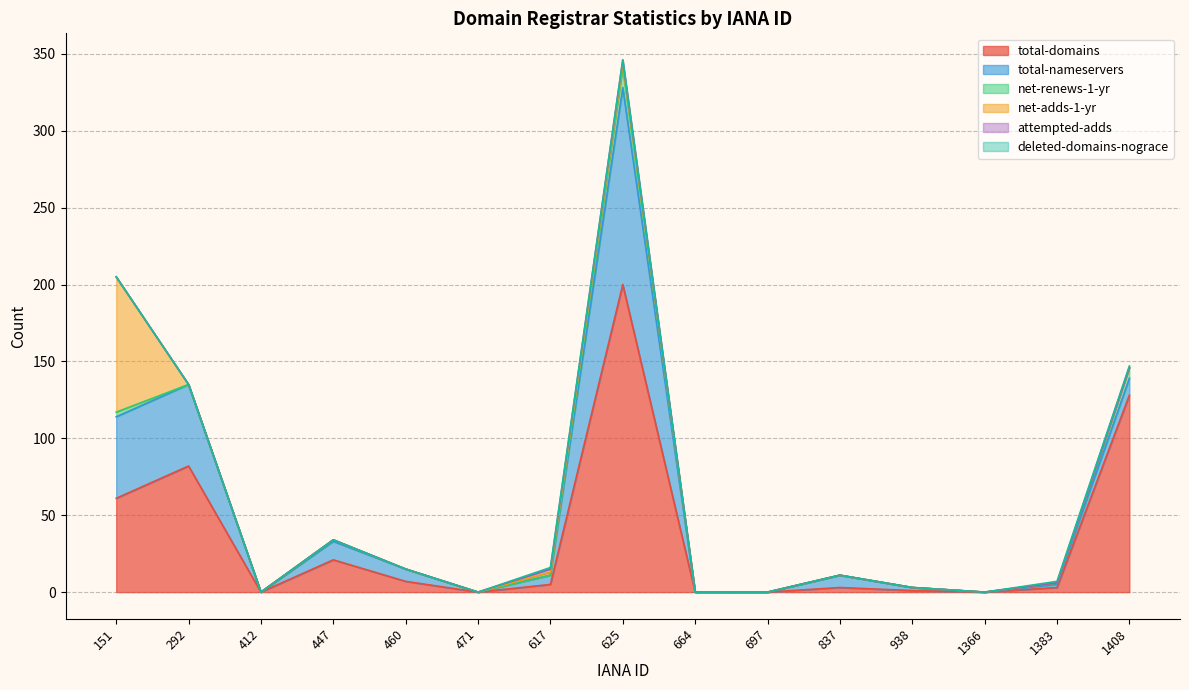

Which category has the lowest value across all series?

412